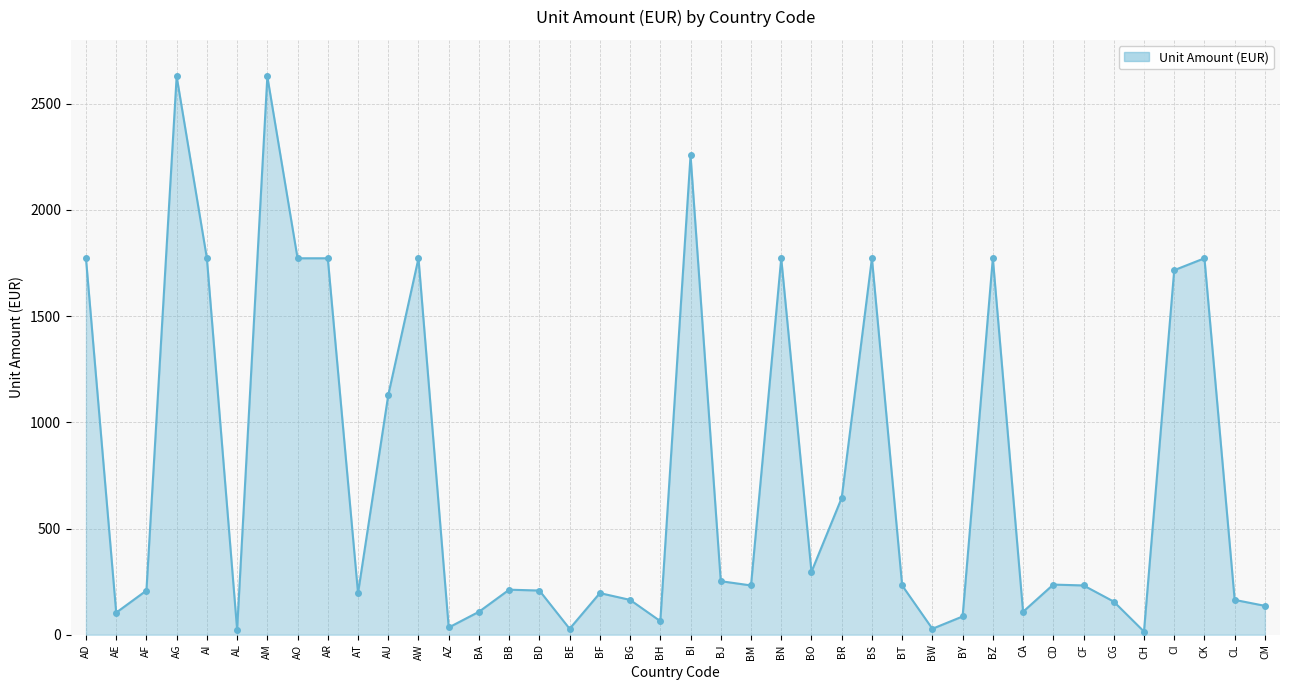

What is the change in value from AW to CM?

-1636